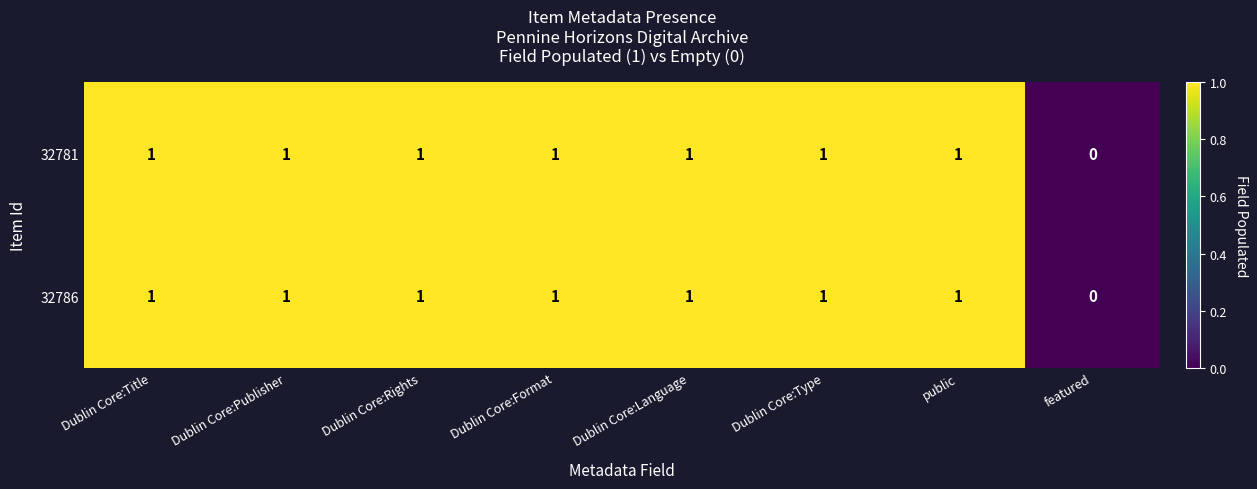

What is the sum of all 32786 values?

7